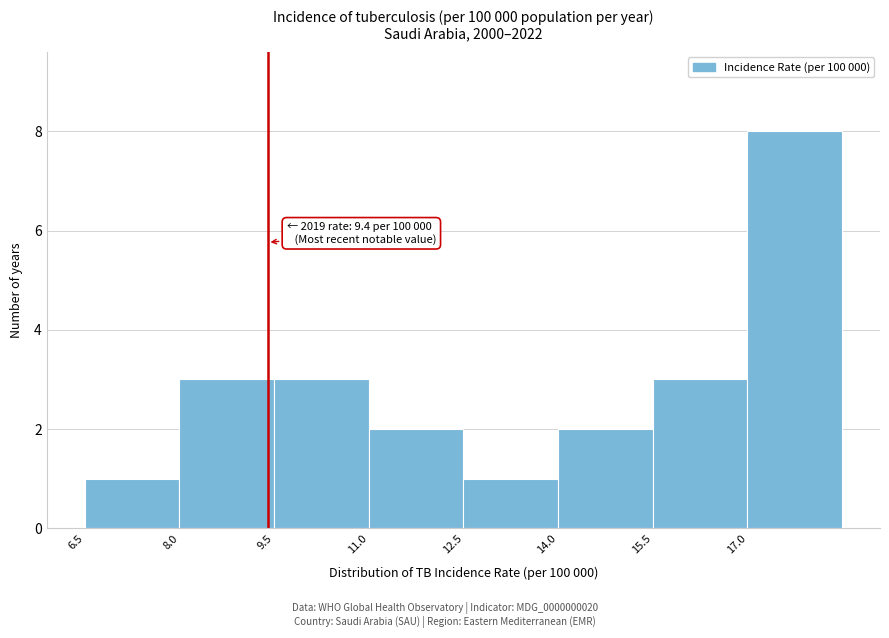

Over which range of the x-axis is the bar tallest?

17.0 to 18.5